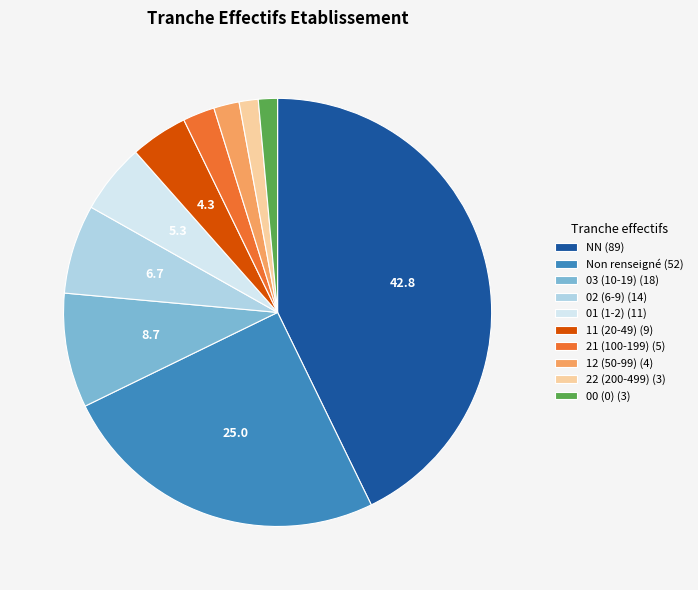

What is the largest slice in the pie chart?

NN (89)